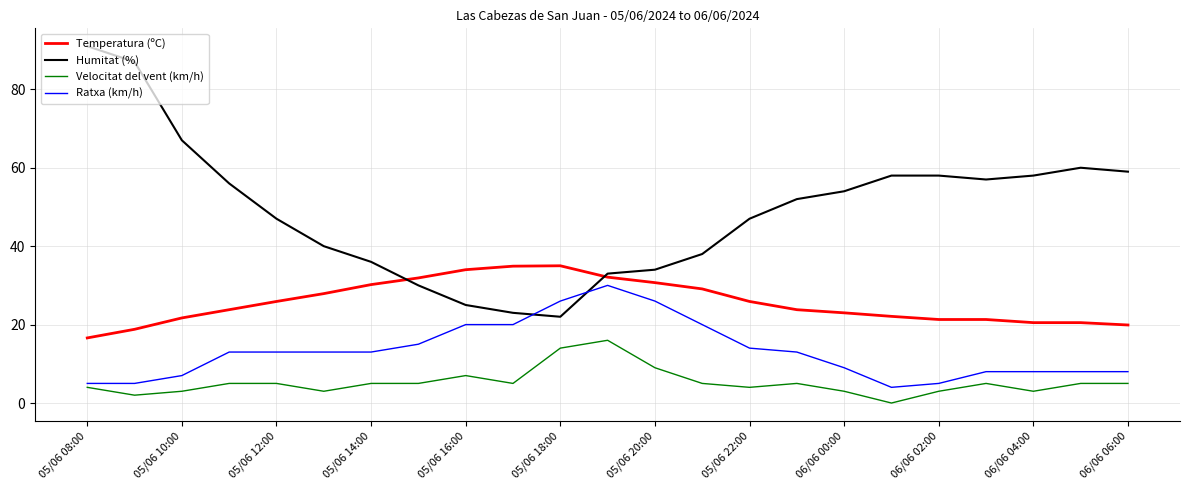

List the series in order of their overall mean, lowest first.

Velocitat del vent (km/h), Ratxa (km/h), Temperatura (ºC), Humitat (%)